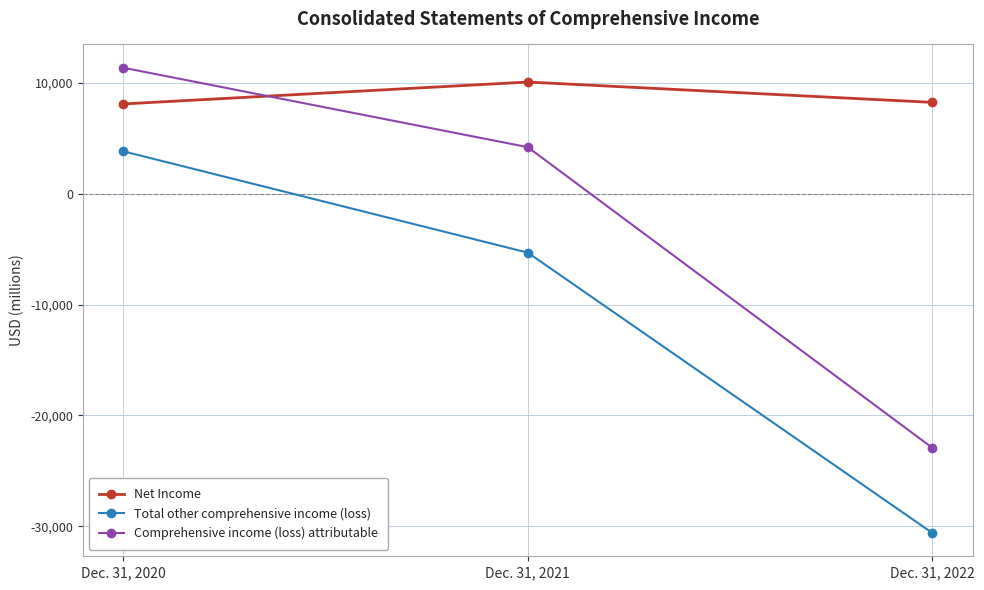

Is it true that Net Income equals 5447 at Dec. 31, 2022?

False